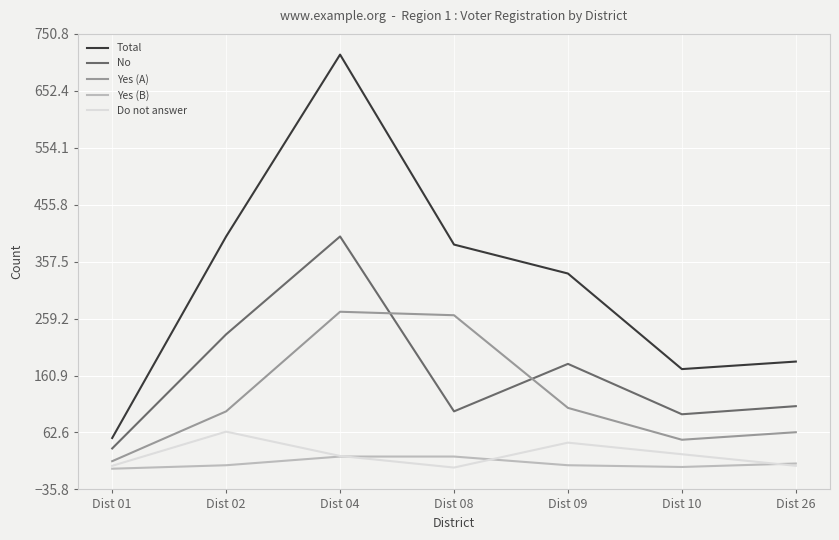

How many values in the Yes (A) series are below 99?

3